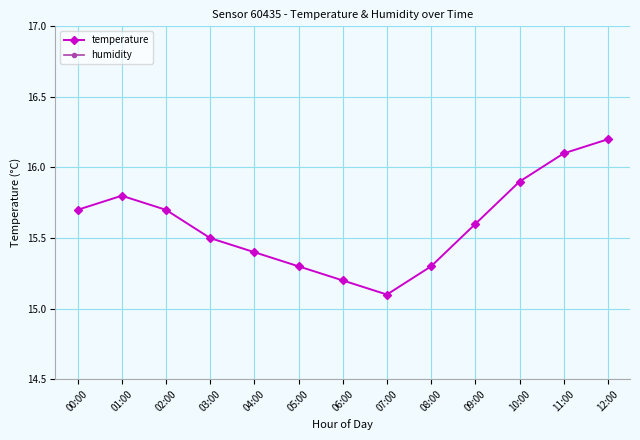

What is the label of the 2nd point from the left?

01:00